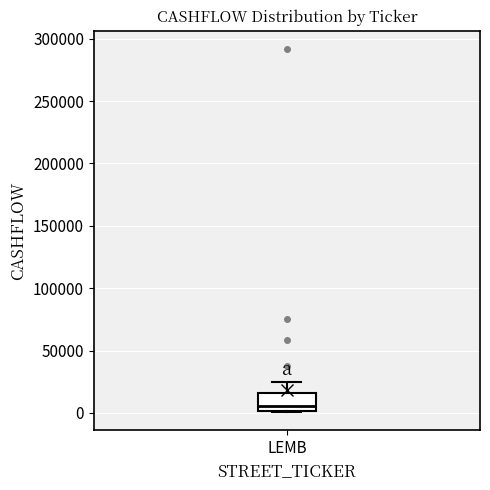

Transcribe this box plot: give where the median line is, the range the box spans, and where the two whiskers end, as read against the y-axis. The values are not printed on the chart, so give them approximately, as read against the axis.

median 5000, box 0 to 15000, whiskers 0 to 25000